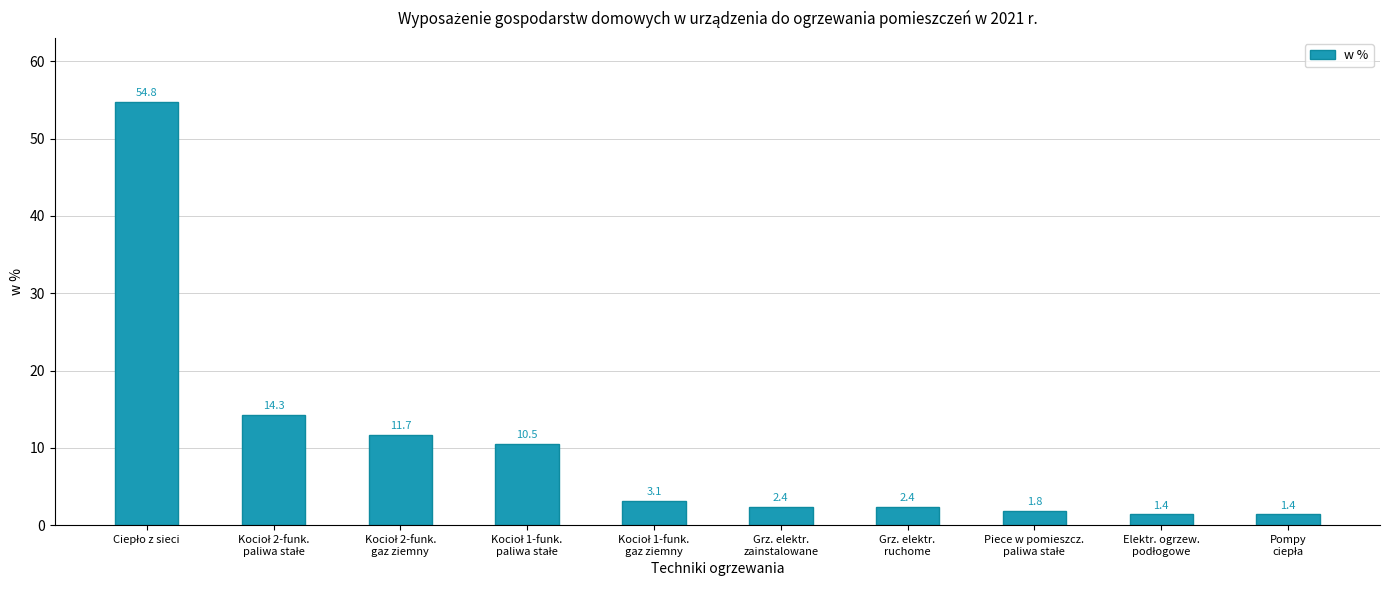

What is the difference between the second highest and second lowest values?

12.9